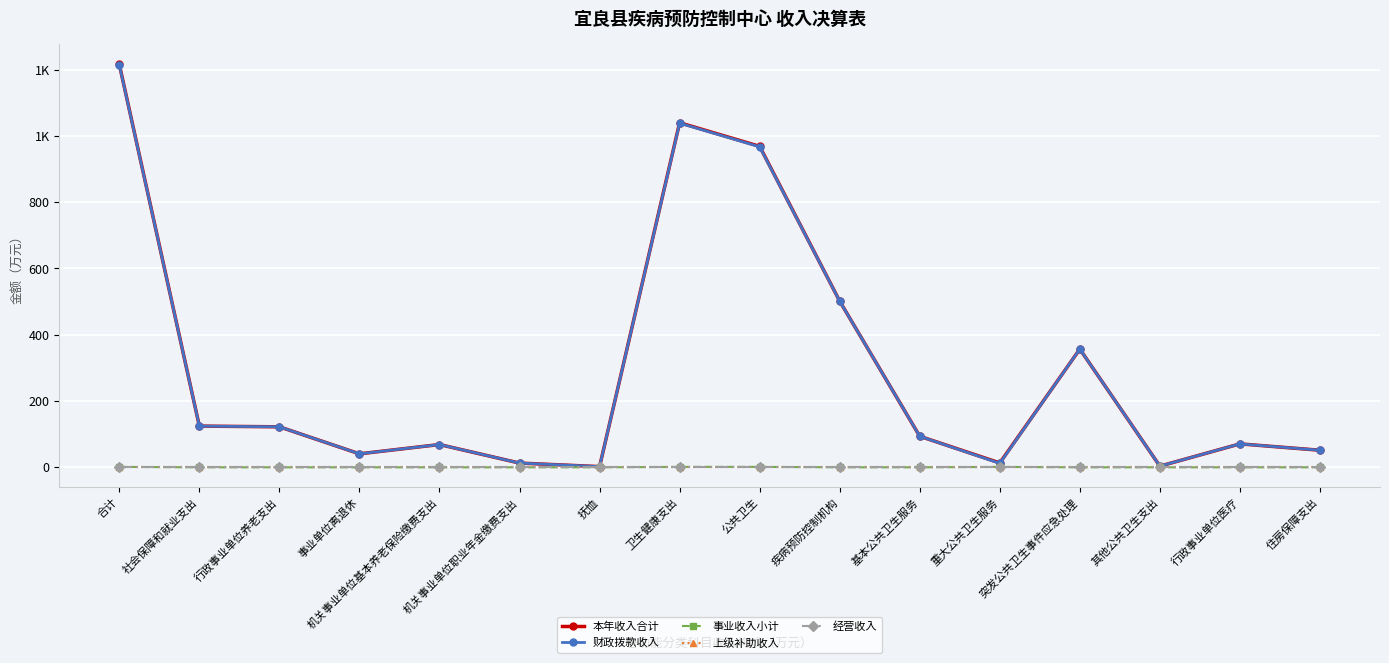

Where does the 本年收入合计 series first go above 93?

合计